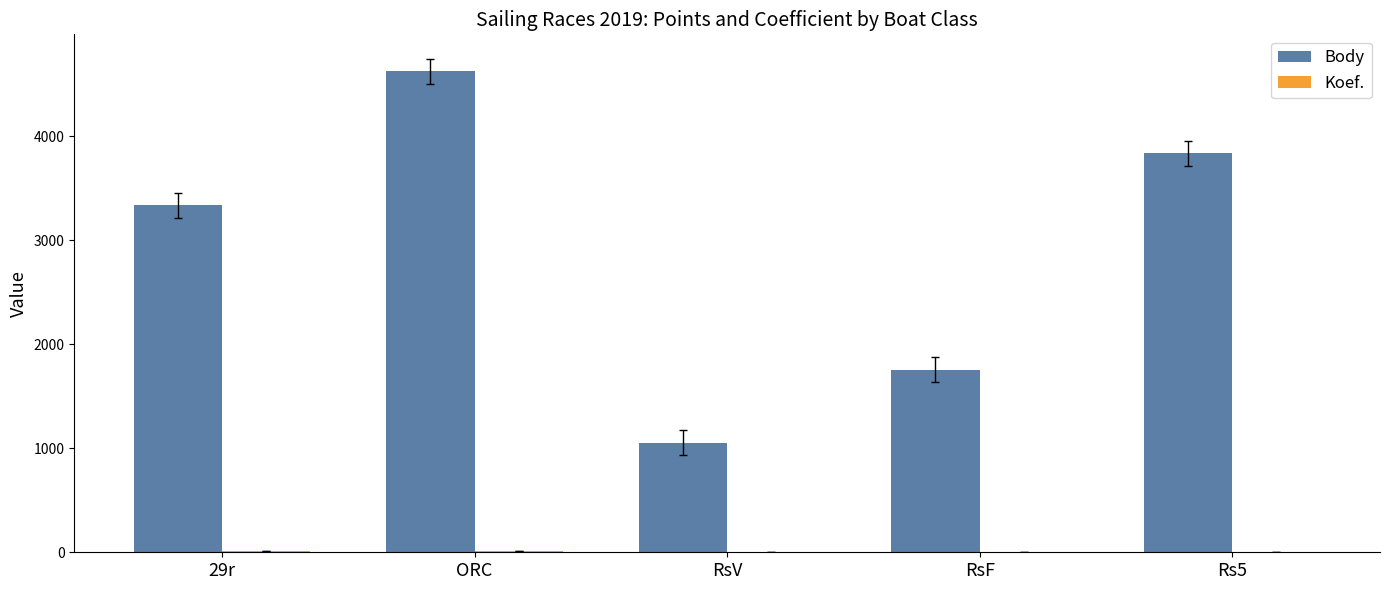

True or false: Body has a value of 563.3 at RsV.

False